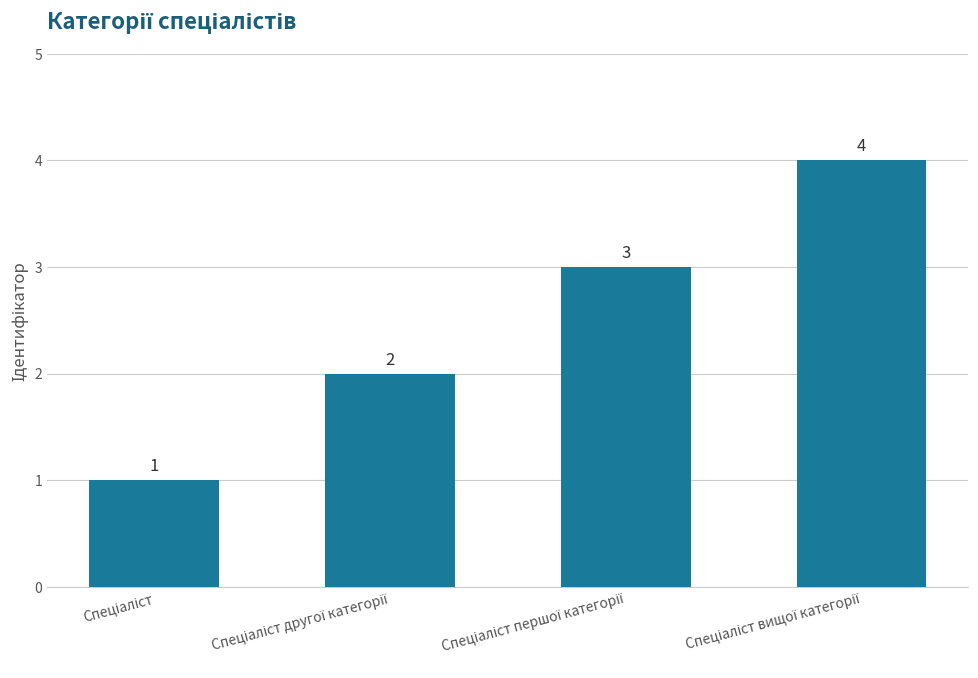

How many bars are there in total?

4